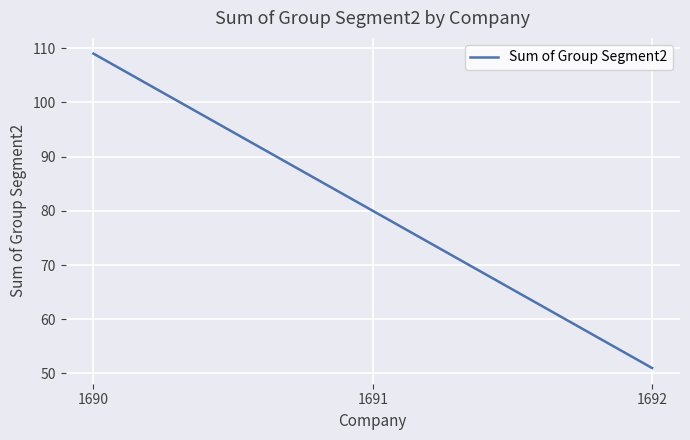

Is it true that the value at 1690 is 41?

False